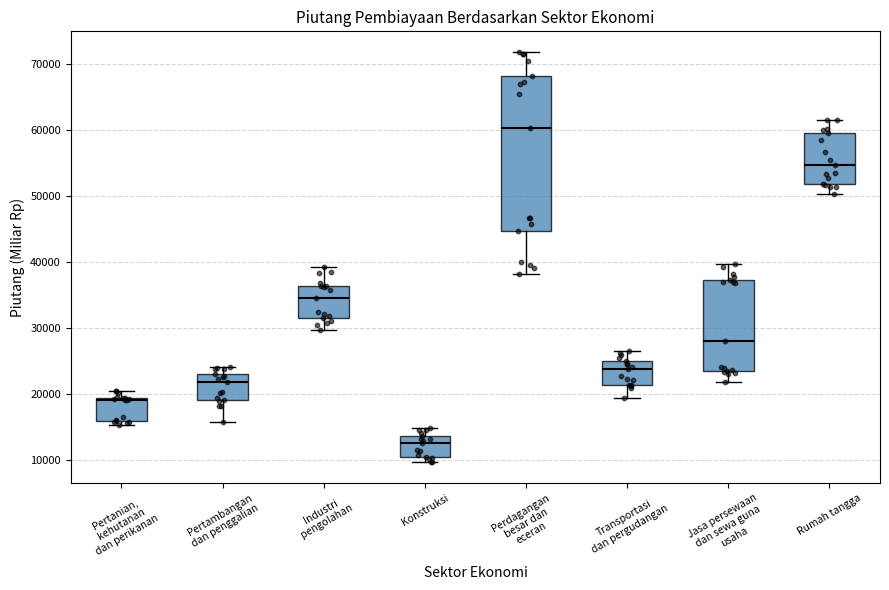

Reading left to right, read every box against the y-axis: the position of its median line, the range the box covers, and the ends of its whiskers. The values are not printed on the chart, so give them approximately, as read against the axis.

Pertanian, kehutanan dan perikanan: median 19000, box 16000 to 19000, whiskers 15000 to 20000
Pertambangan dan penggalian: median 22000, box 19000 to 23000, whiskers 16000 to 24000
Industri pengolahan: median 34000, box 31000 to 36000, whiskers 30000 to 39000
Konstruksi: median 13000, box 10000 to 14000, whiskers 10000 (just below the box's lower edge) to 15000
Perdagangan besar dan eceran: median 60000, box 45000 to 68000, whiskers 38000 to 72000
Transportasi dan pergudangan: median 24000, box 21000 to 25000, whiskers 19000 to 26000
Jasa persewaan dan sewa guna usaha: median 28000, box 23000 to 37000, whiskers 22000 to 40000
Rumah tangga: median 55000, box 52000 to 60000, whiskers 50000 to 61000